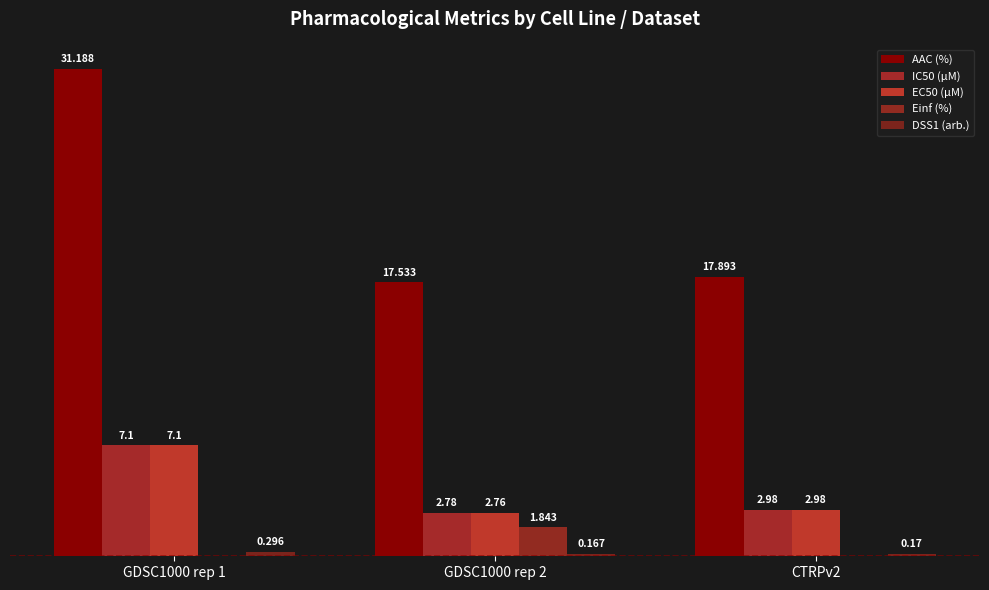

Does the chart contain stacked bars?

No